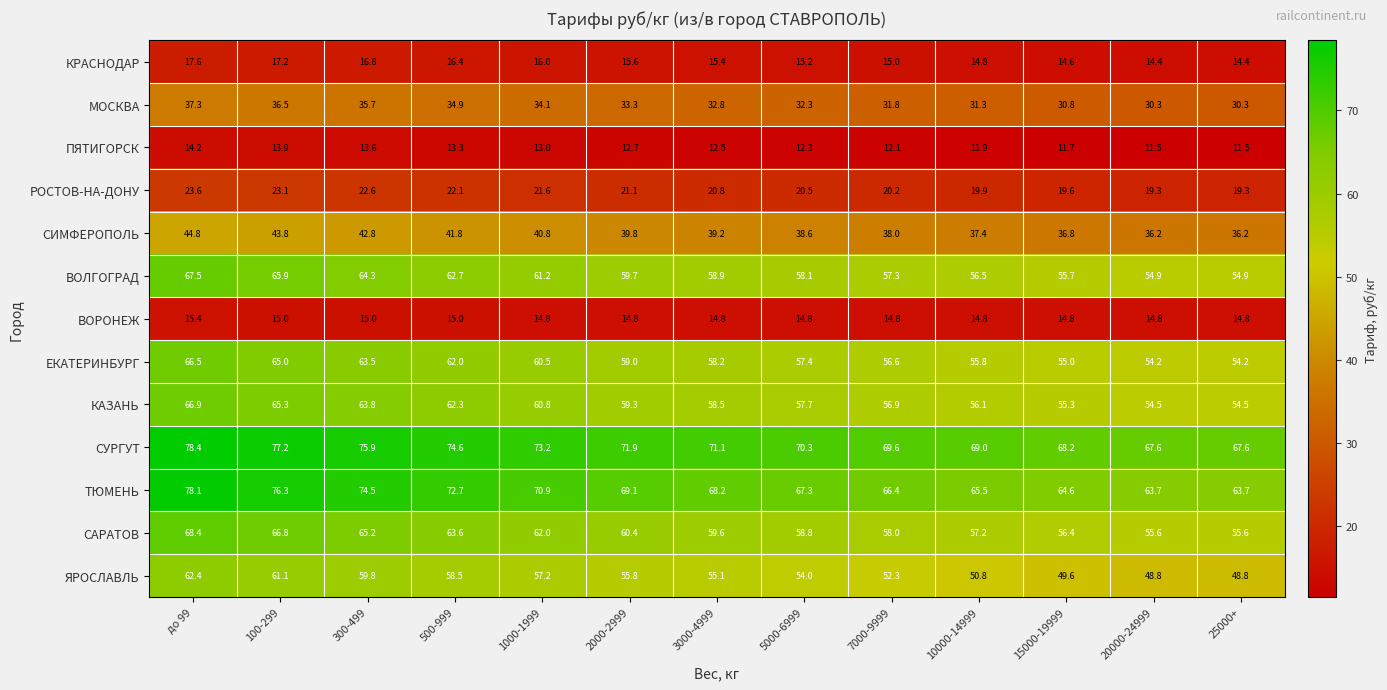

Count the number of data series in this chart.

13